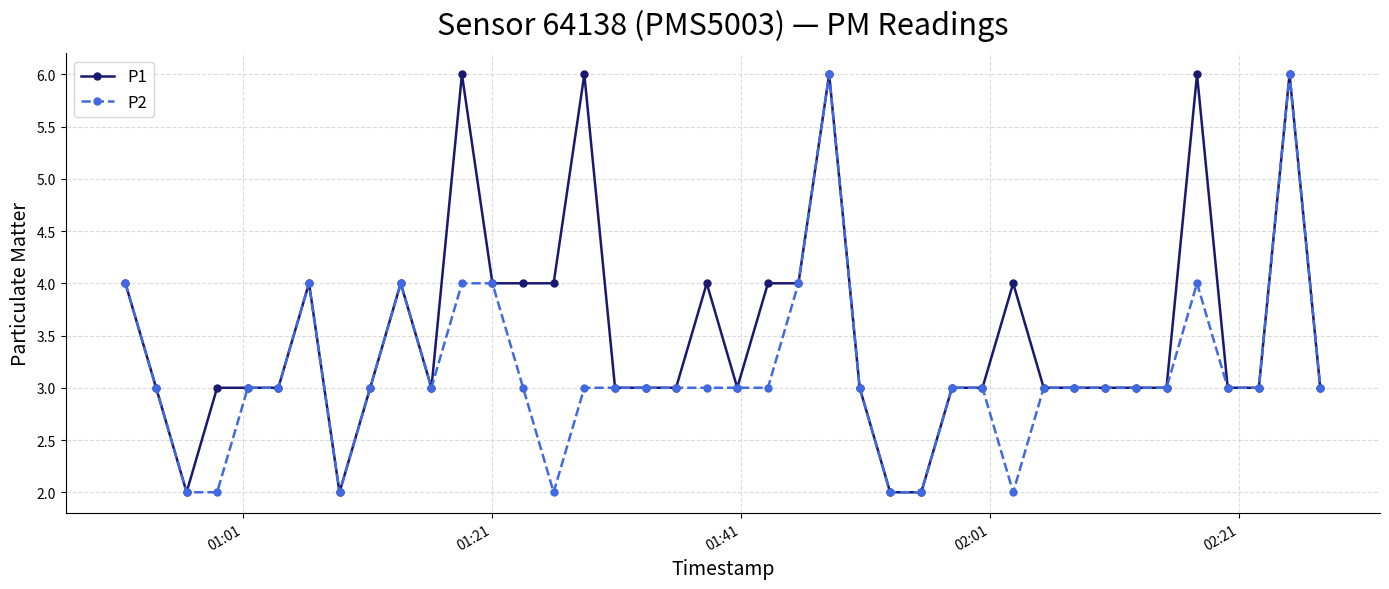

What is the value of the P1 point at the 34th from the left?

3